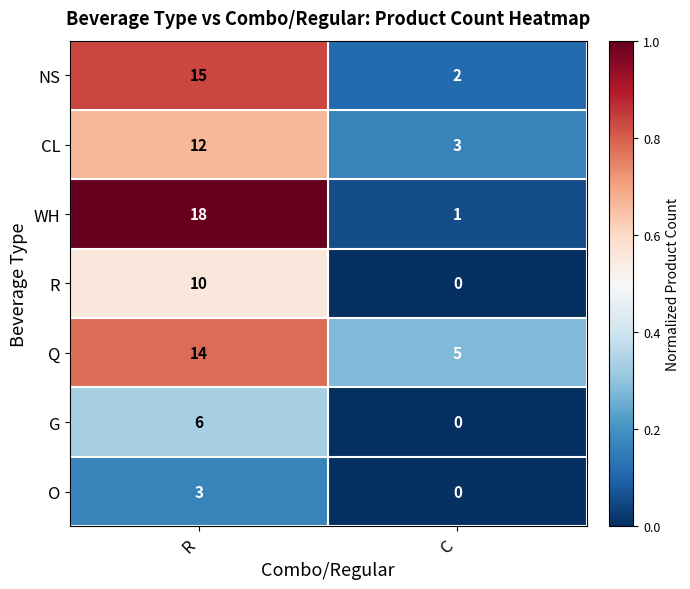

Rank the series by their maximum value, from highest to lowest.

WH, NS, Q, CL, R, G, O